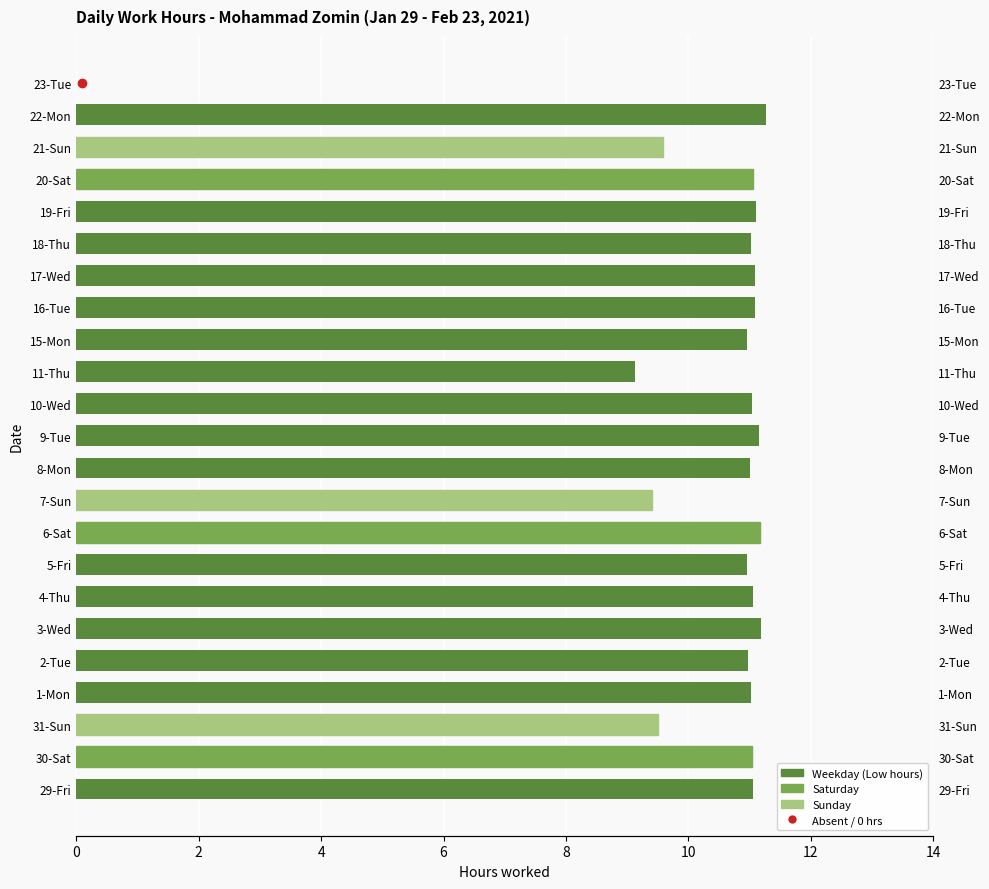

What is the maximum value shown in the chart?

11.3